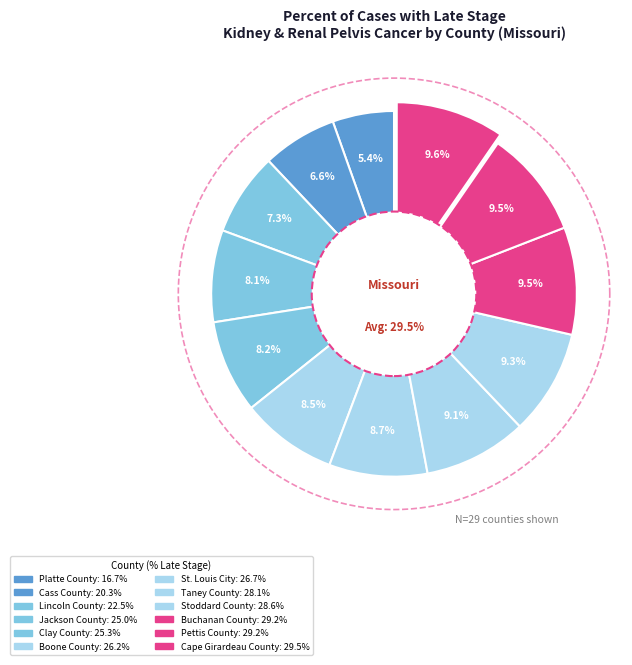

What percentage do Cape Girardeau County and Cass County together represent?

16.2%